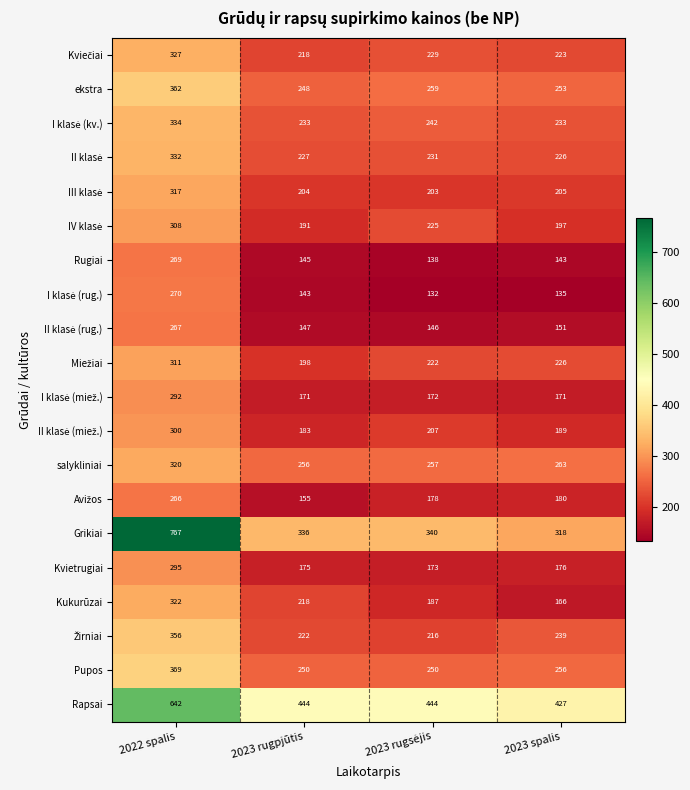

What is the total value across all series at 2023 spalis?

4377